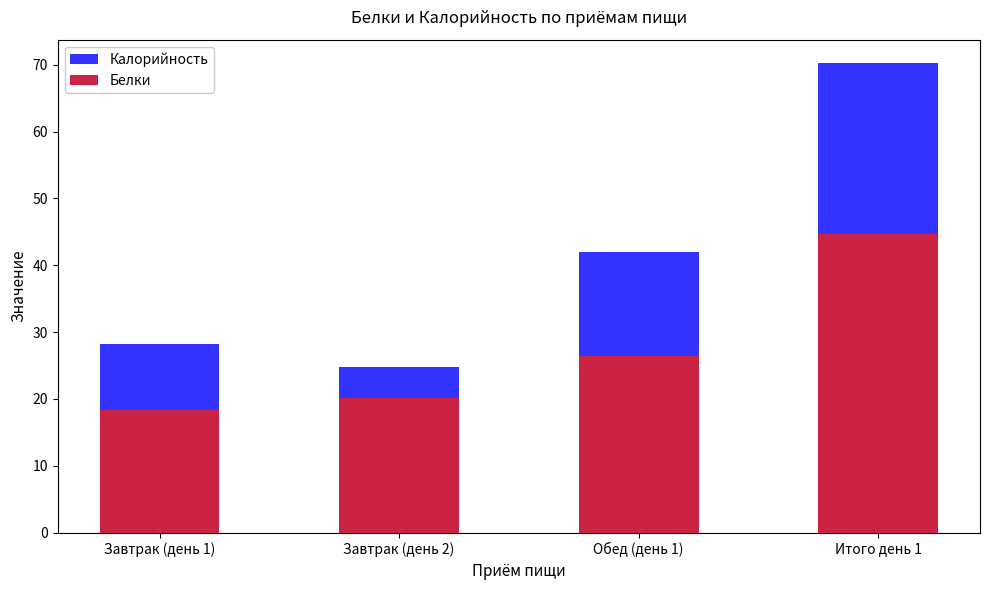

What is the value of the Белки bar at the 4th from the left?

44.7